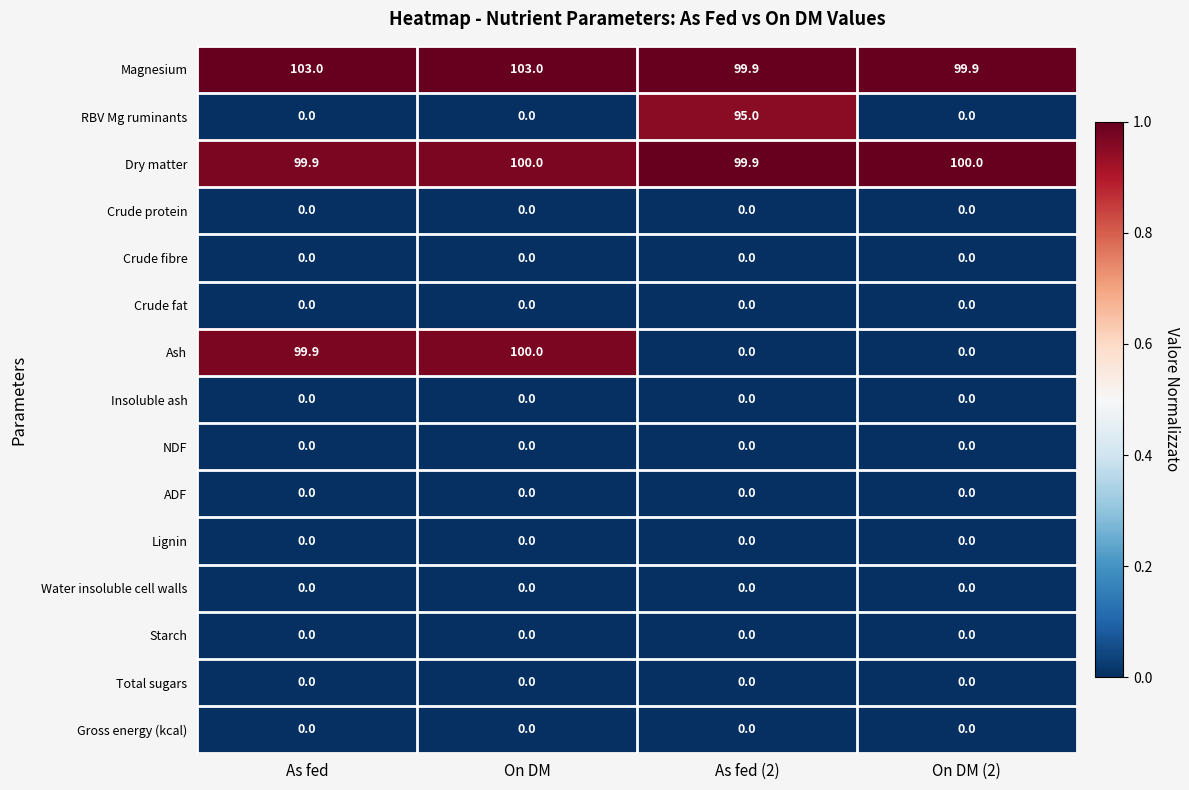

True or false: Lignin has a value of 0.0 at As fed.

True